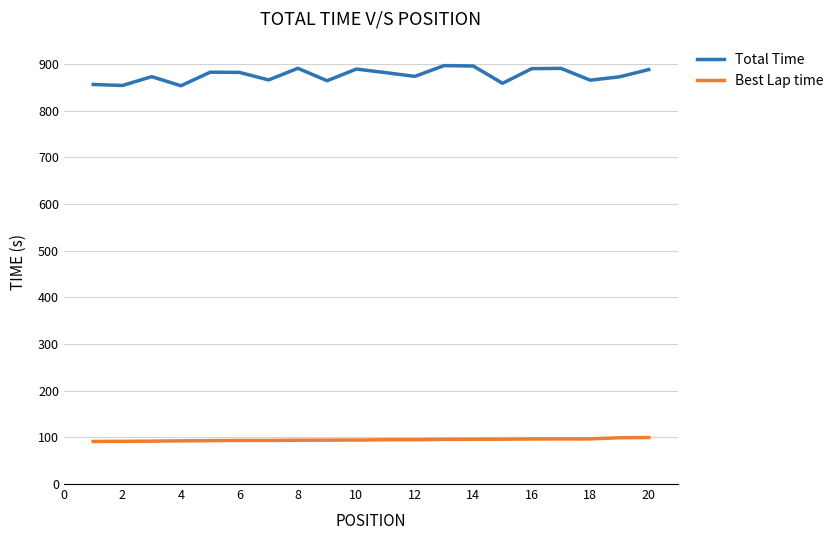

List the series in order of their peak value, highest first.

Total Time, Best Lap time